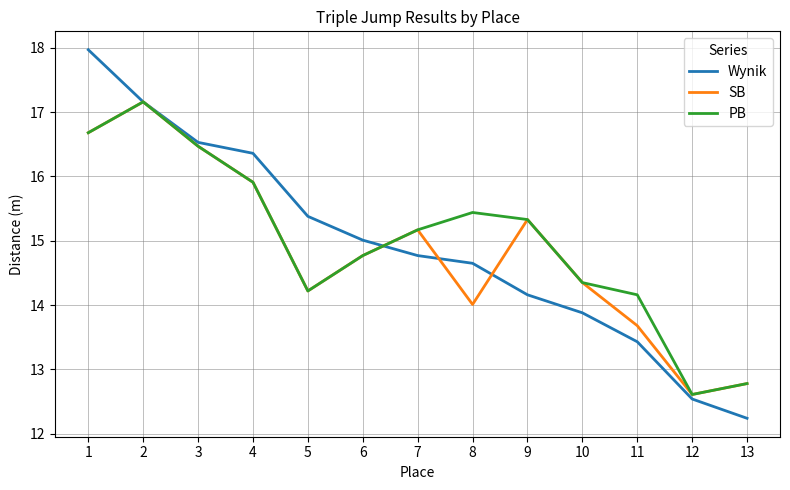

What is the difference between the maximum and minimum values in the Wynik series?

5.7